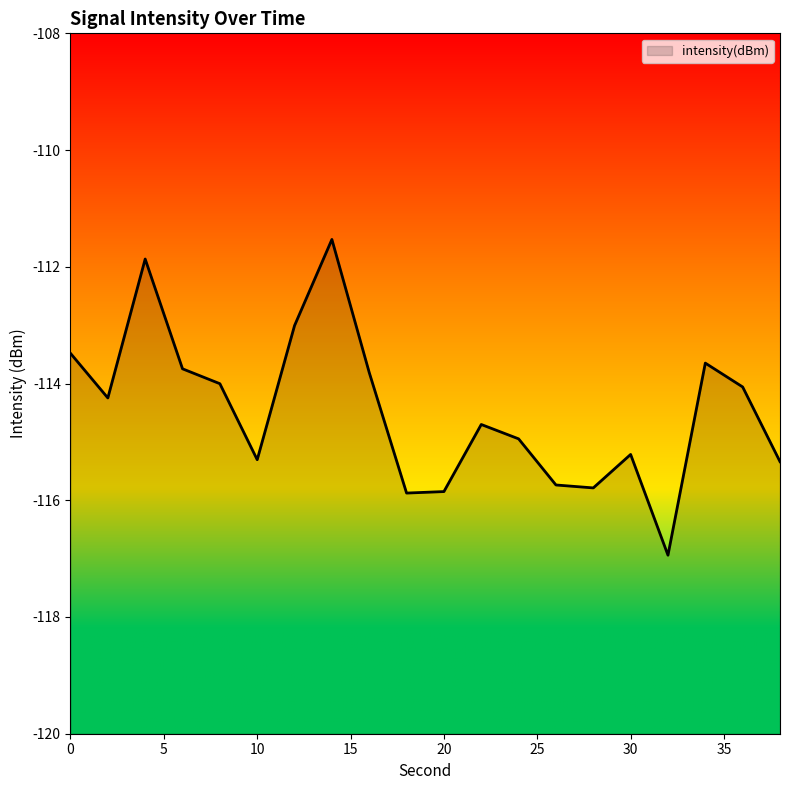

The chart shows a value of -111.9 at 4. True or false?

True